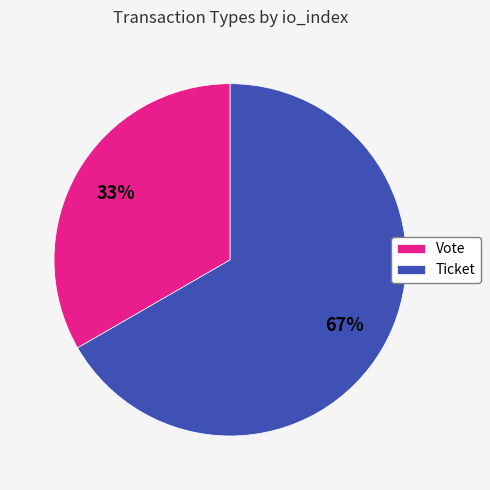

What is the smallest slice in the pie chart?

Vote